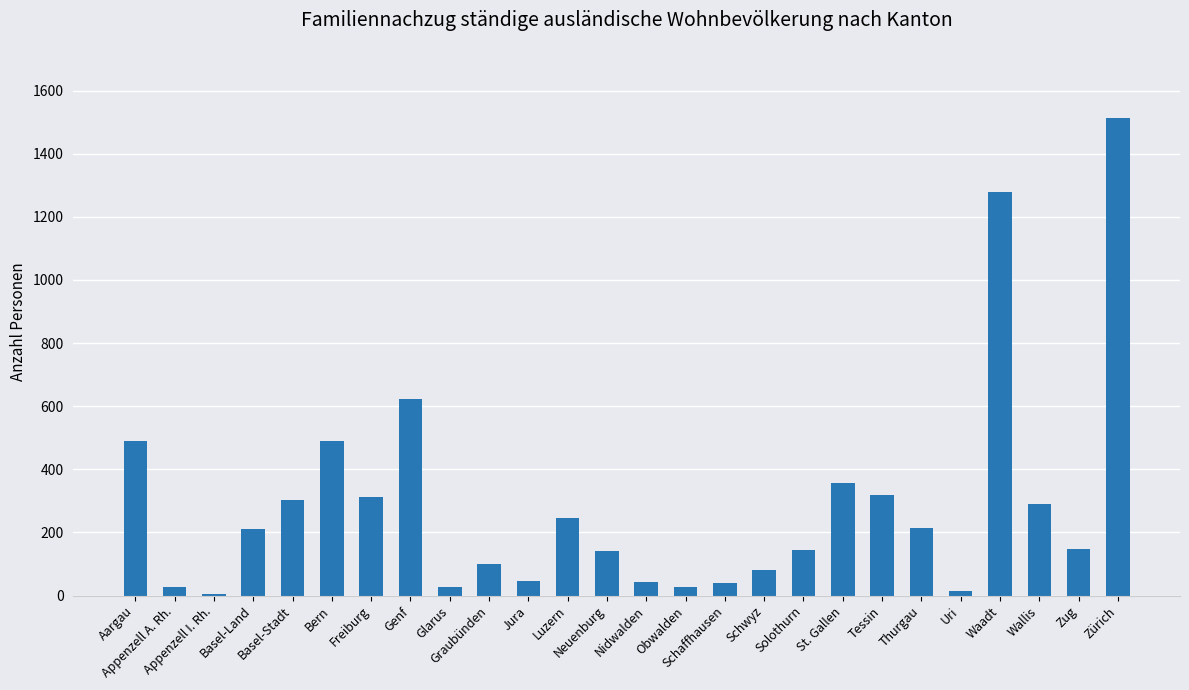

What is the sum of all values?

7487